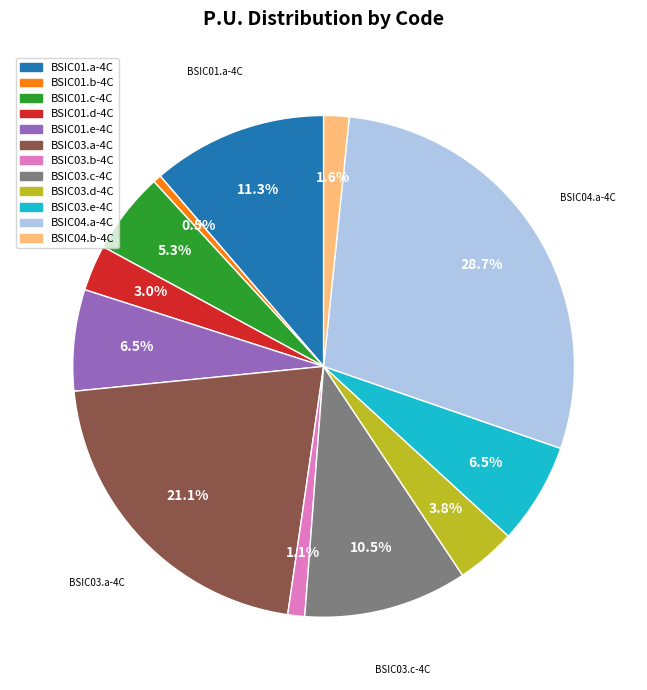

True or false: BSIC01.a-4C accounts for 1% of the total.

False